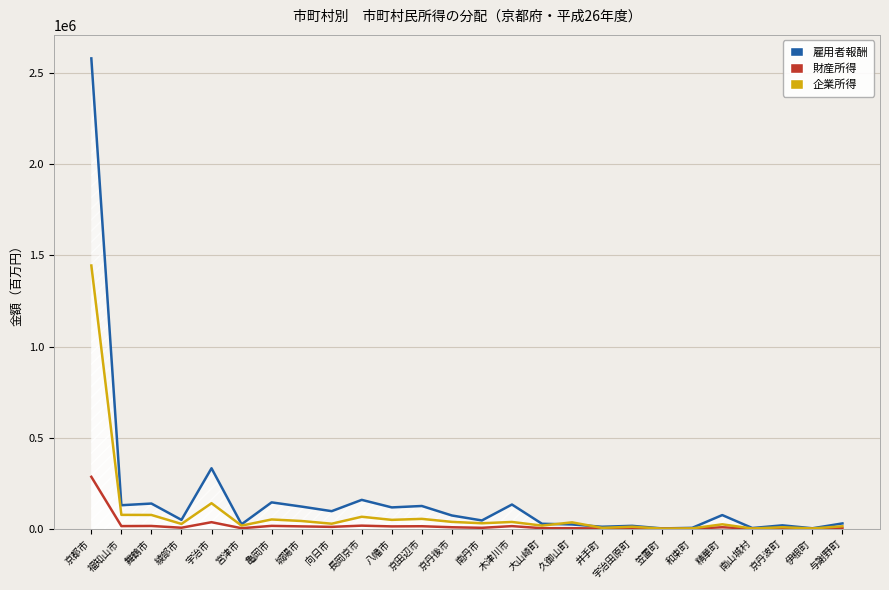

How many values in the 財産所得 series exceed 8068?

12